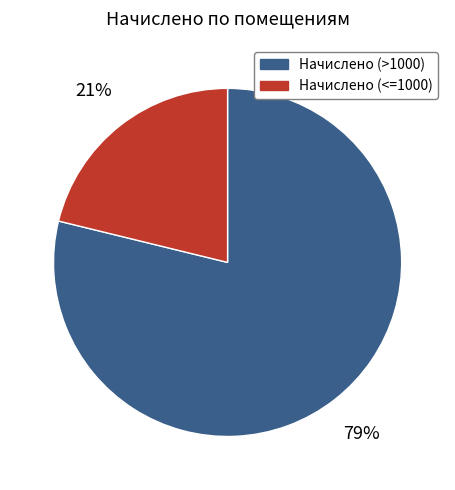

Do Начислено (<=1000) and Начислено (>1000) together represent more than half of the pie?

Yes